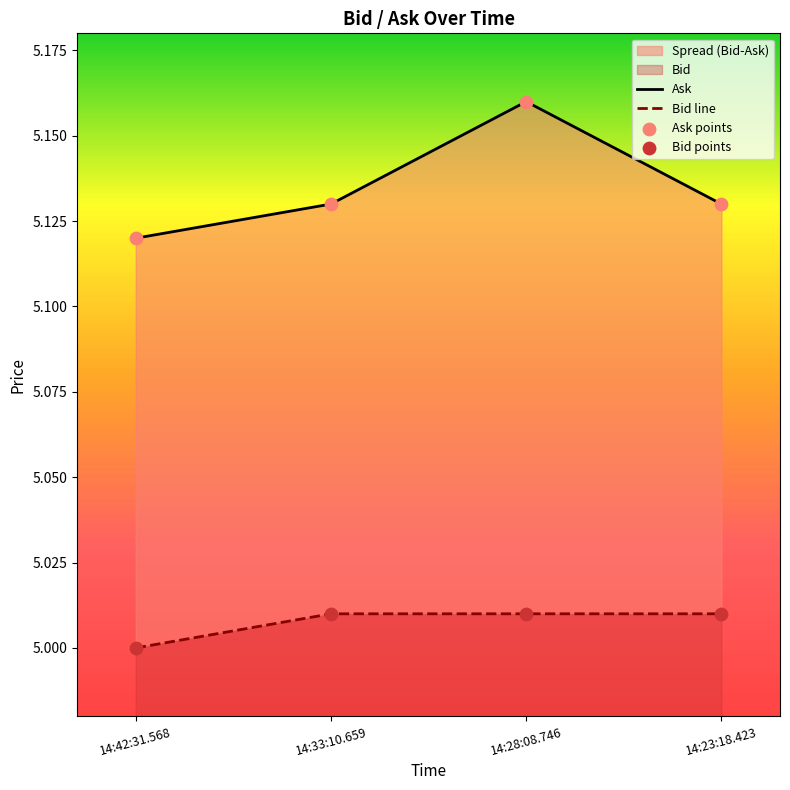

At how many categories does at least one series exceed 5?

4